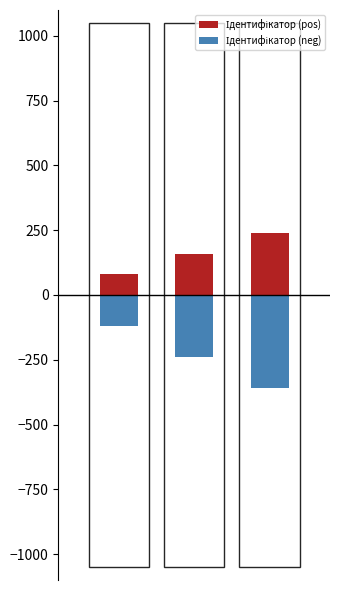

Is the value of Ідентифікатор (neg) at 1 greater than the value of Ідентифікатор (pos) at 0?

No